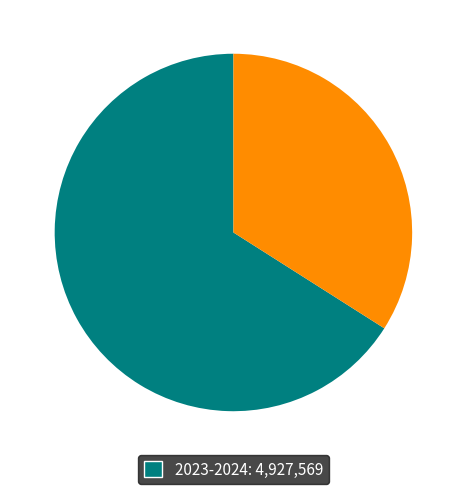

Is there a majority slice in this chart?

Yes